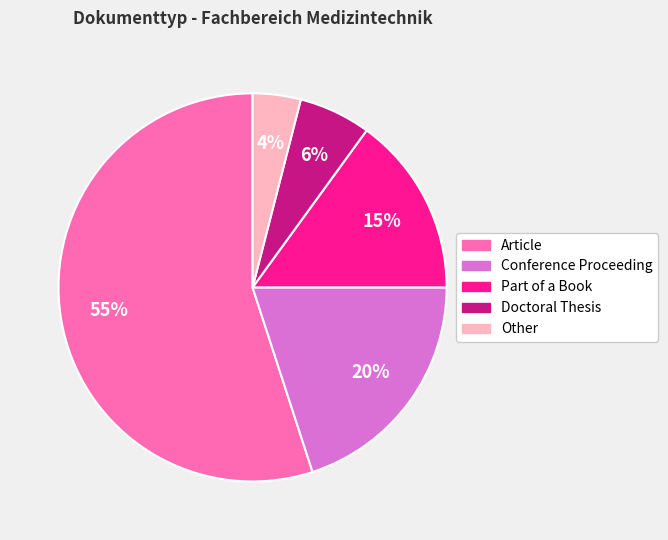

To the nearest percent, what is the difference between the largest and smallest slice percentages?

51%